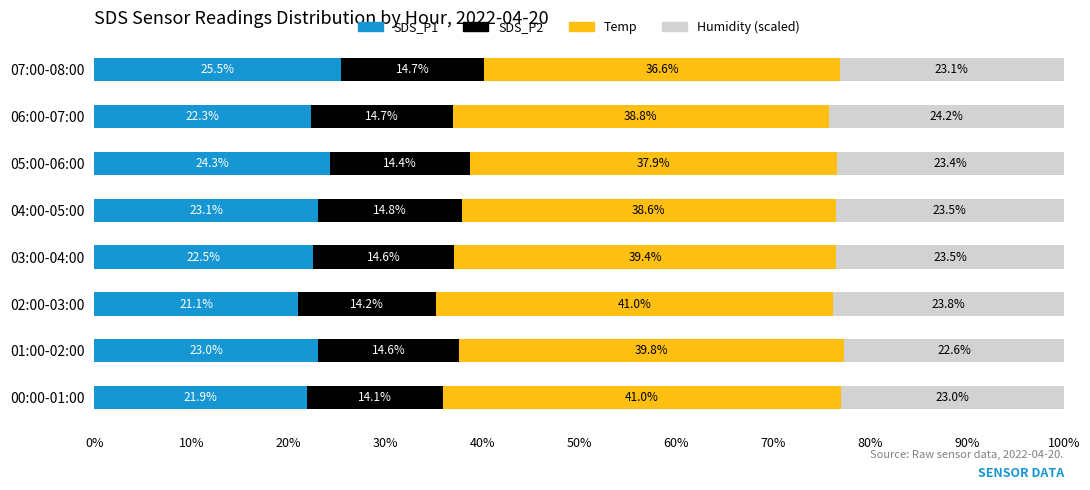

At which label does SDS_P1 reach its peak?

07:00-08:00